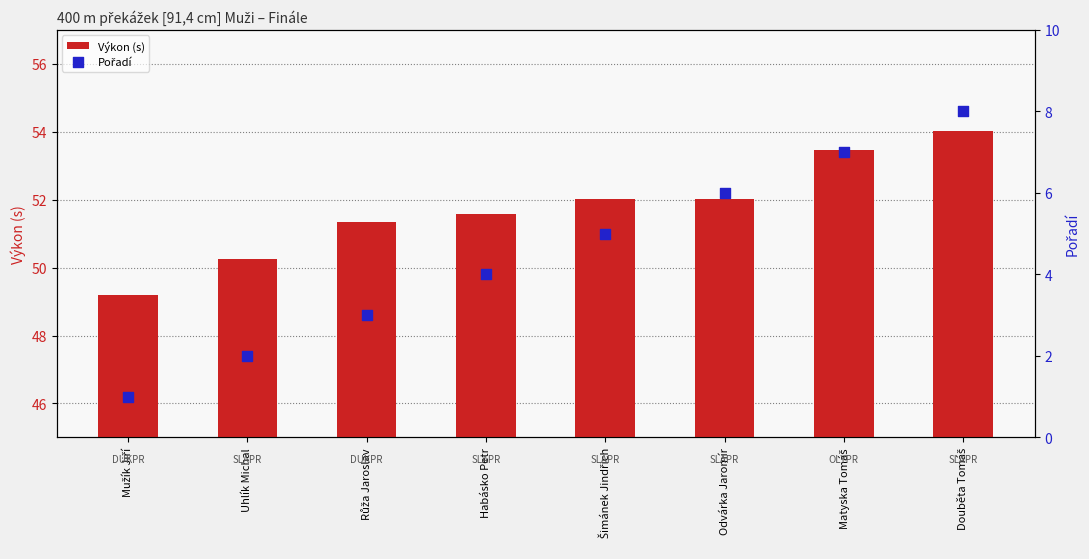

Which series contains the lowest Y value?

Pořadí